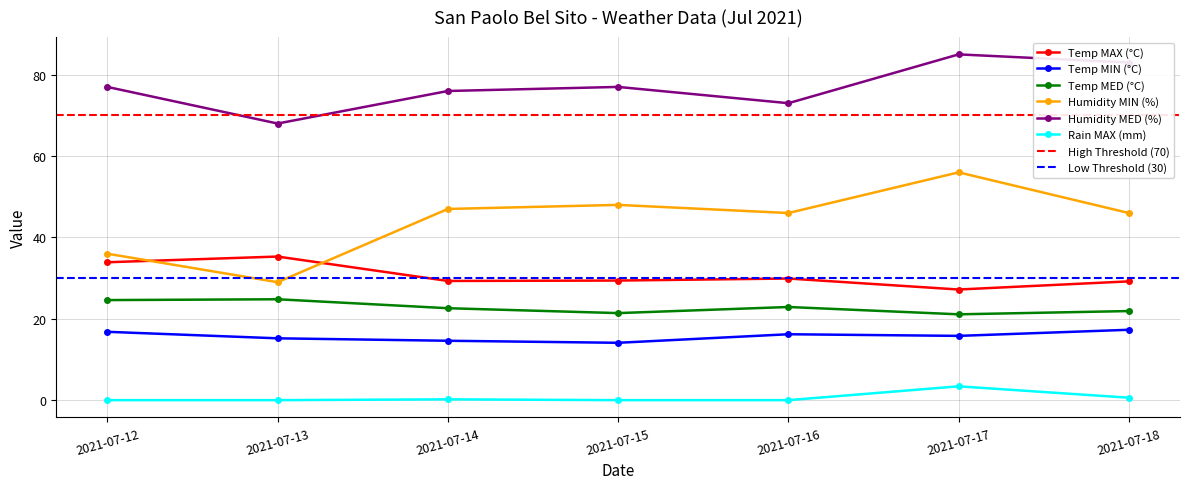

What is the value of the Temp MED (°C) point at the 4th from the left?

21.4